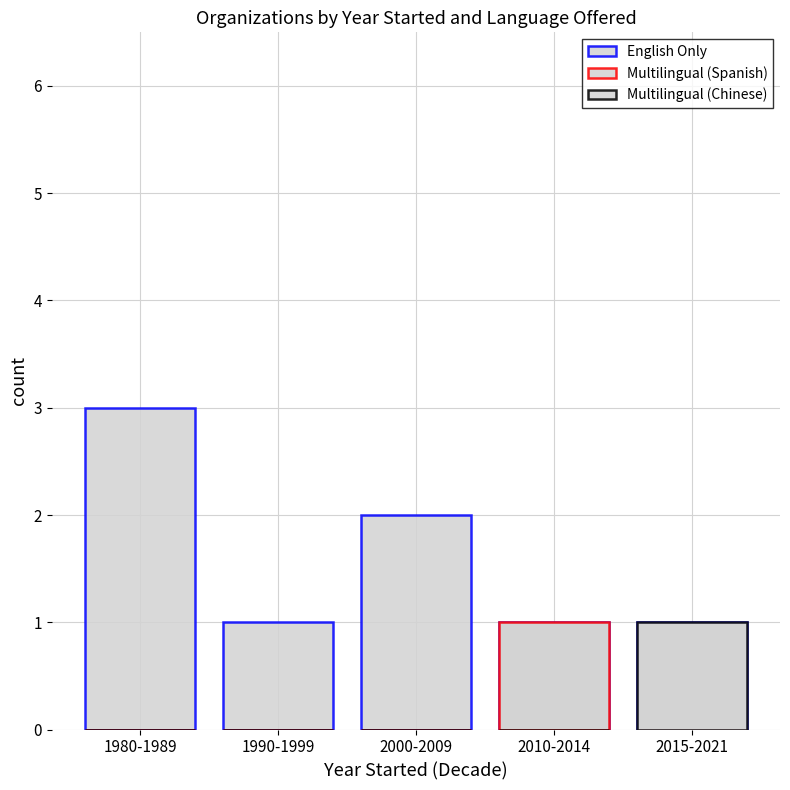

The English Only series shows 1 at 2015-2021. True or false?

True